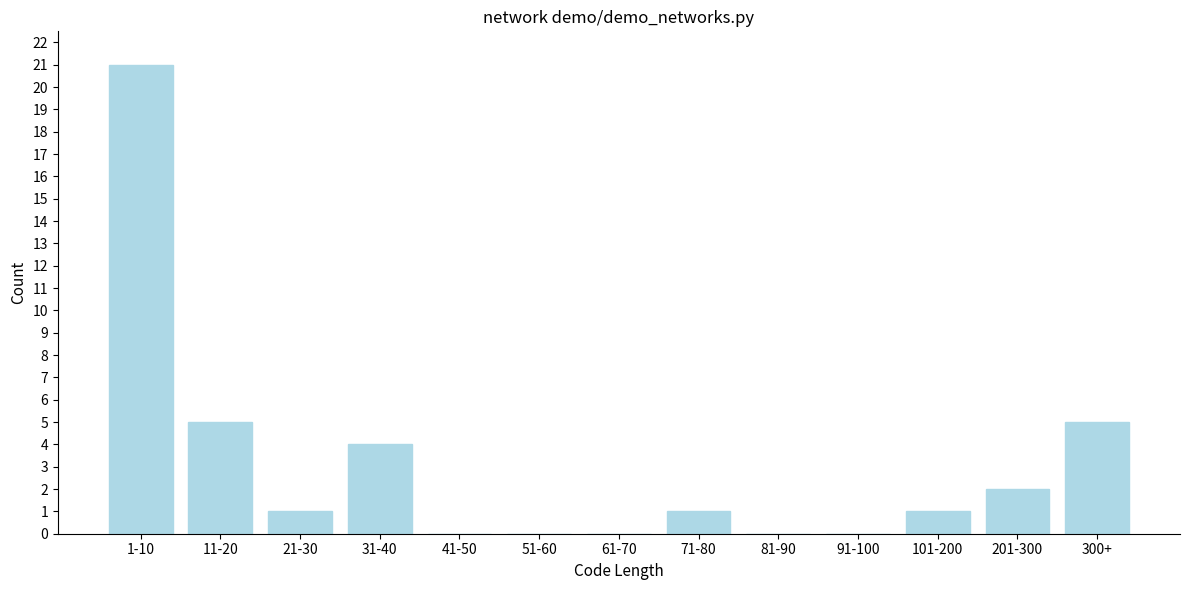

Reading left to right, extract all data points from this chart.

1-10=21	11-20=5	21-30=1	31-40=4	41-50=0	51-60=0	61-70=0	71-80=1	81-90=0	91-100=0	101-200=1	201-300=2	300+=5